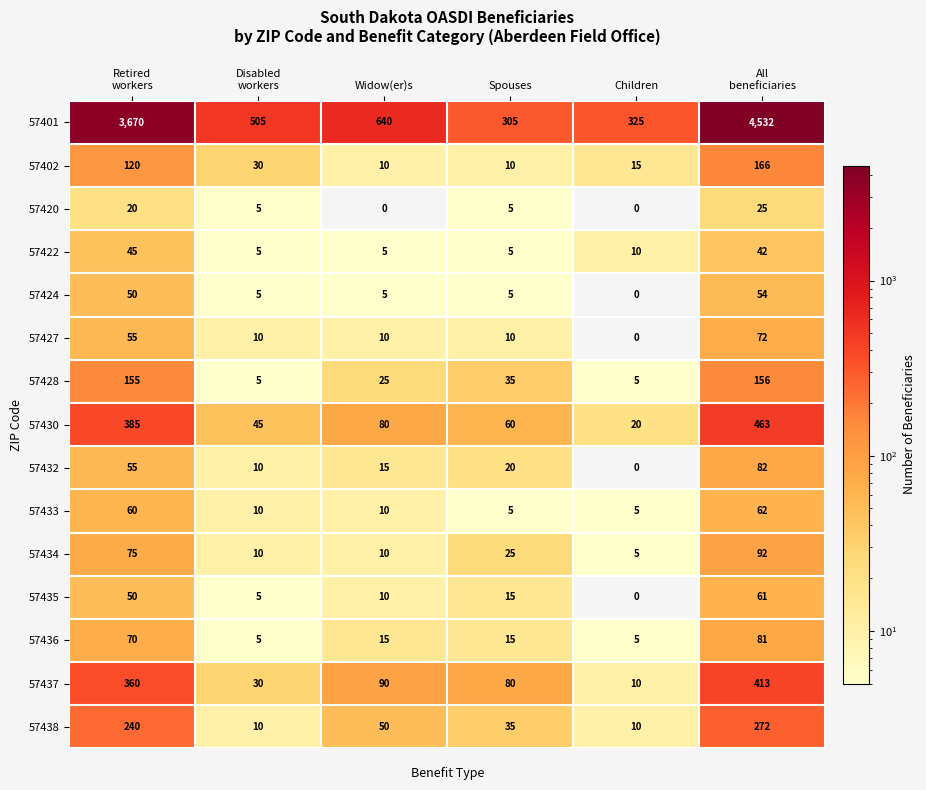

True or false: 57432 has a value of 52 at Children.

False